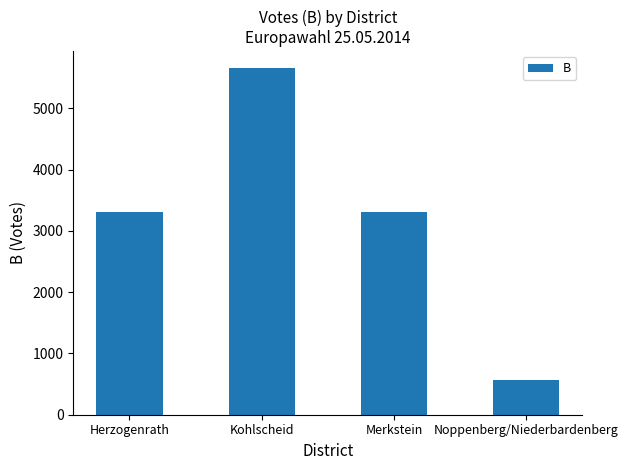

Between Merkstein and Noppenberg/Niederbardenberg, which is larger?

Merkstein